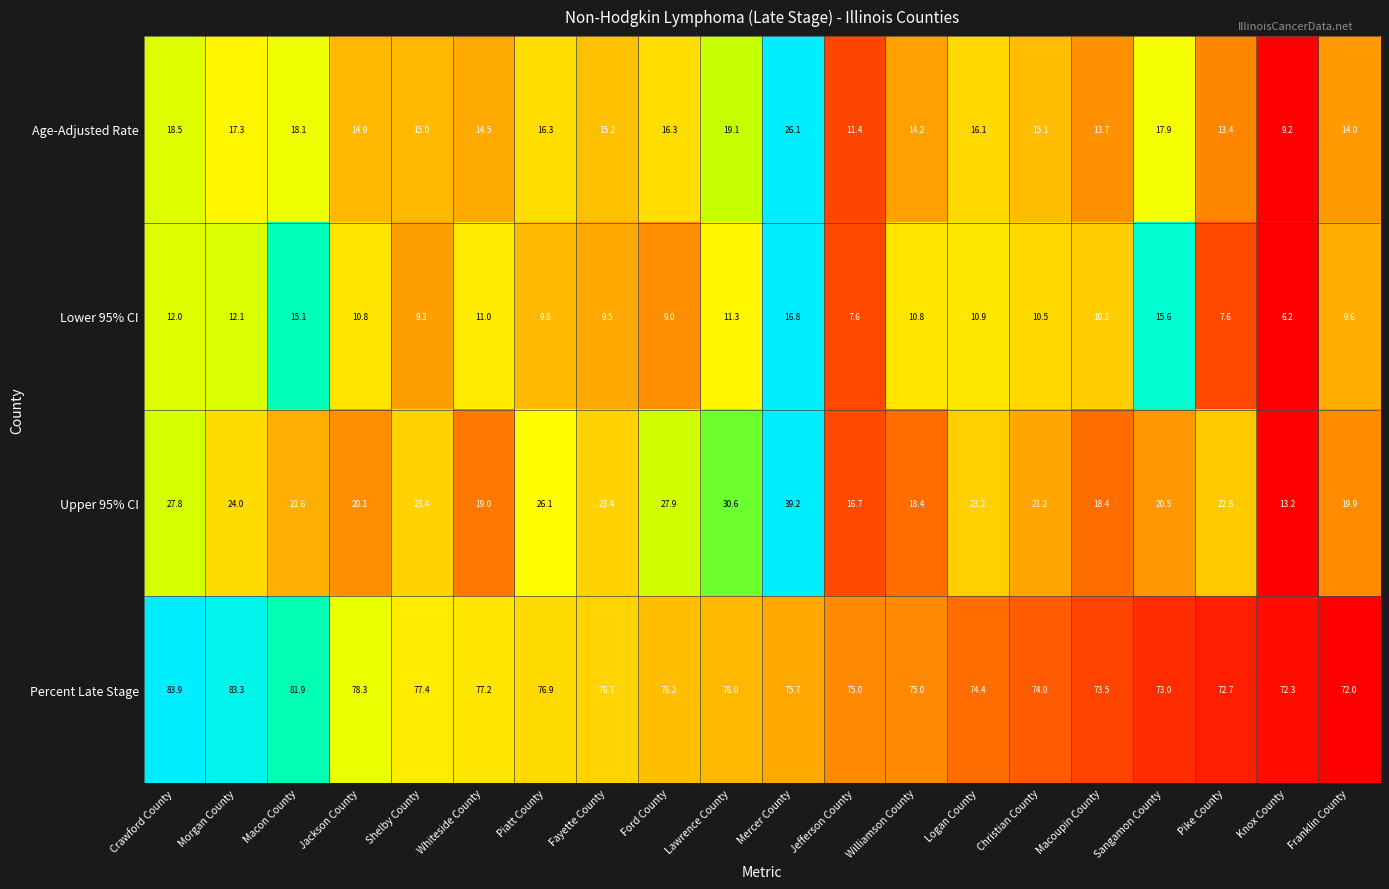

The value of Lower 95% CI at Whiteside County is 17.2. True or false?

False